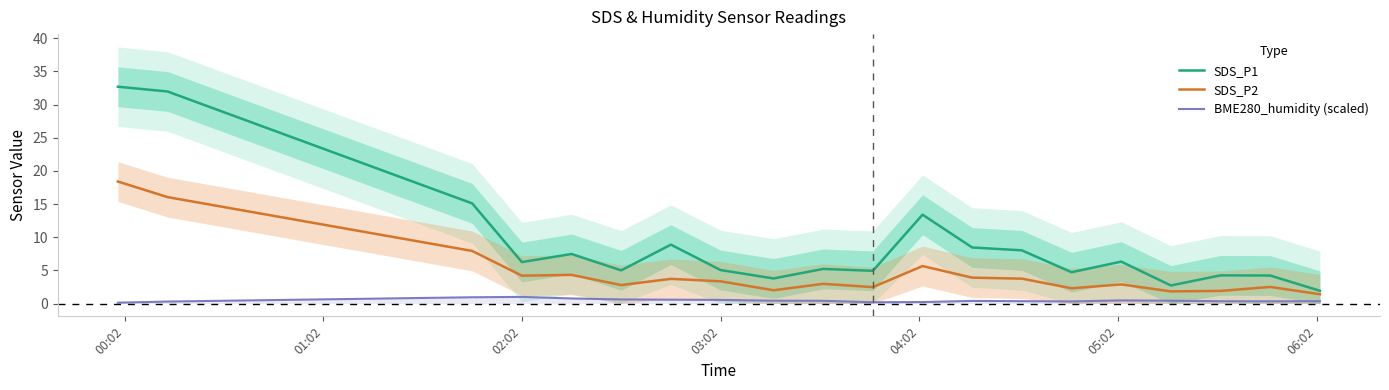

Reading left to right, transcribe all the data shown in this chart.

SDS_P1: 32.7	32.0	15.1	6.2	7.5	5.0	8.9	5.0	3.8	5.2	4.9	13.4	8.4	8.0	4.7	6.3	2.7	4.2	4.2	1.9
SDS_P2: 18.4	16.1	7.9	4.2	4.3	2.8	3.7	3.4	2.0	3.0	2.5	5.7	3.9	3.8	2.3	2.9	1.8	1.9	2.5	1.4
BME280_humidity (scaled): 0.1	0.3	0.9	1.0	0.8	0.6	0.6	0.5	0.4	0.4	0.2	0.2	0.4	0.4	0.3	0.5	0.4	0.3	0.3	0.3